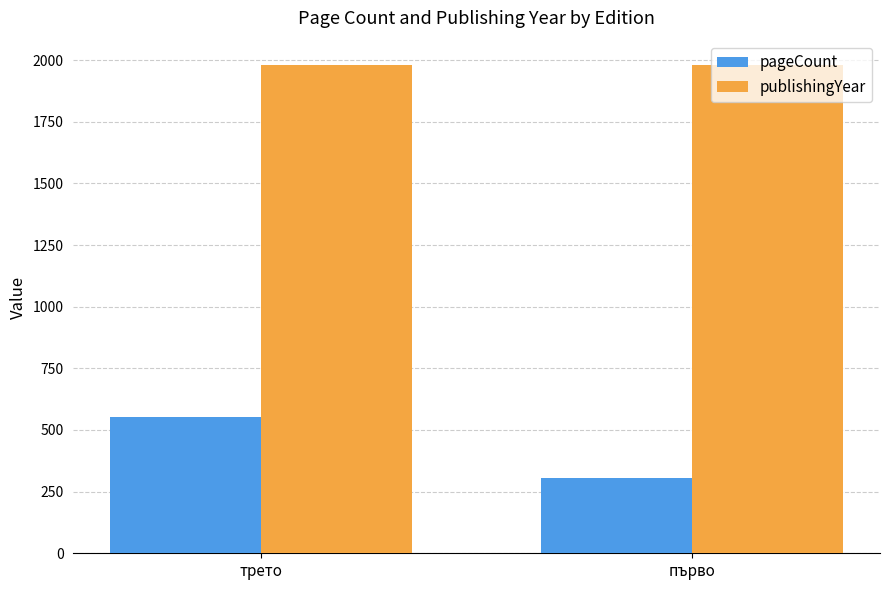

What position from the right is трето?

2